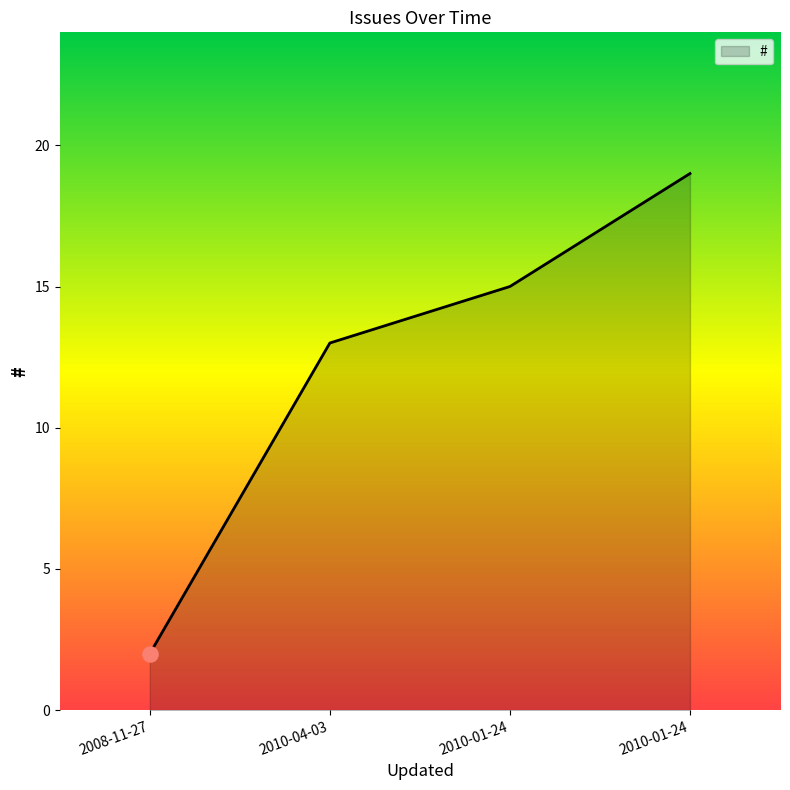

What is the ratio of the value at 2010-01-24 to the value at 2008-11-27?

7.5